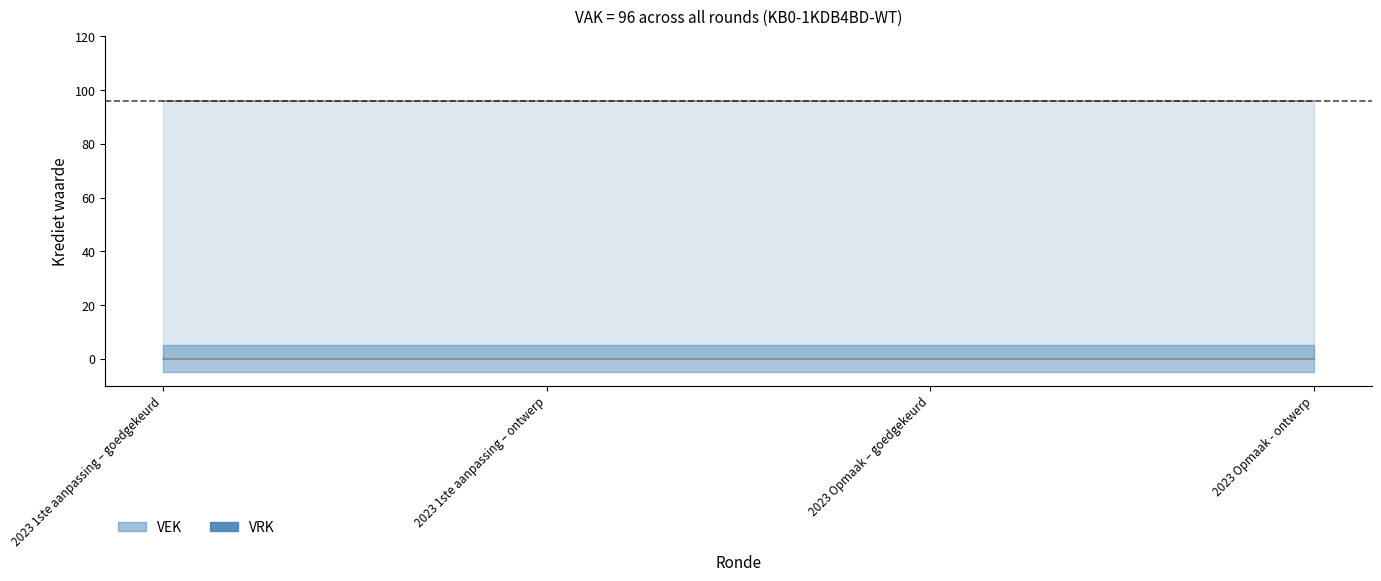

Rank the series at 2023 Opmaak – goedgekeurd from lowest to highest value.

VRK, VEK